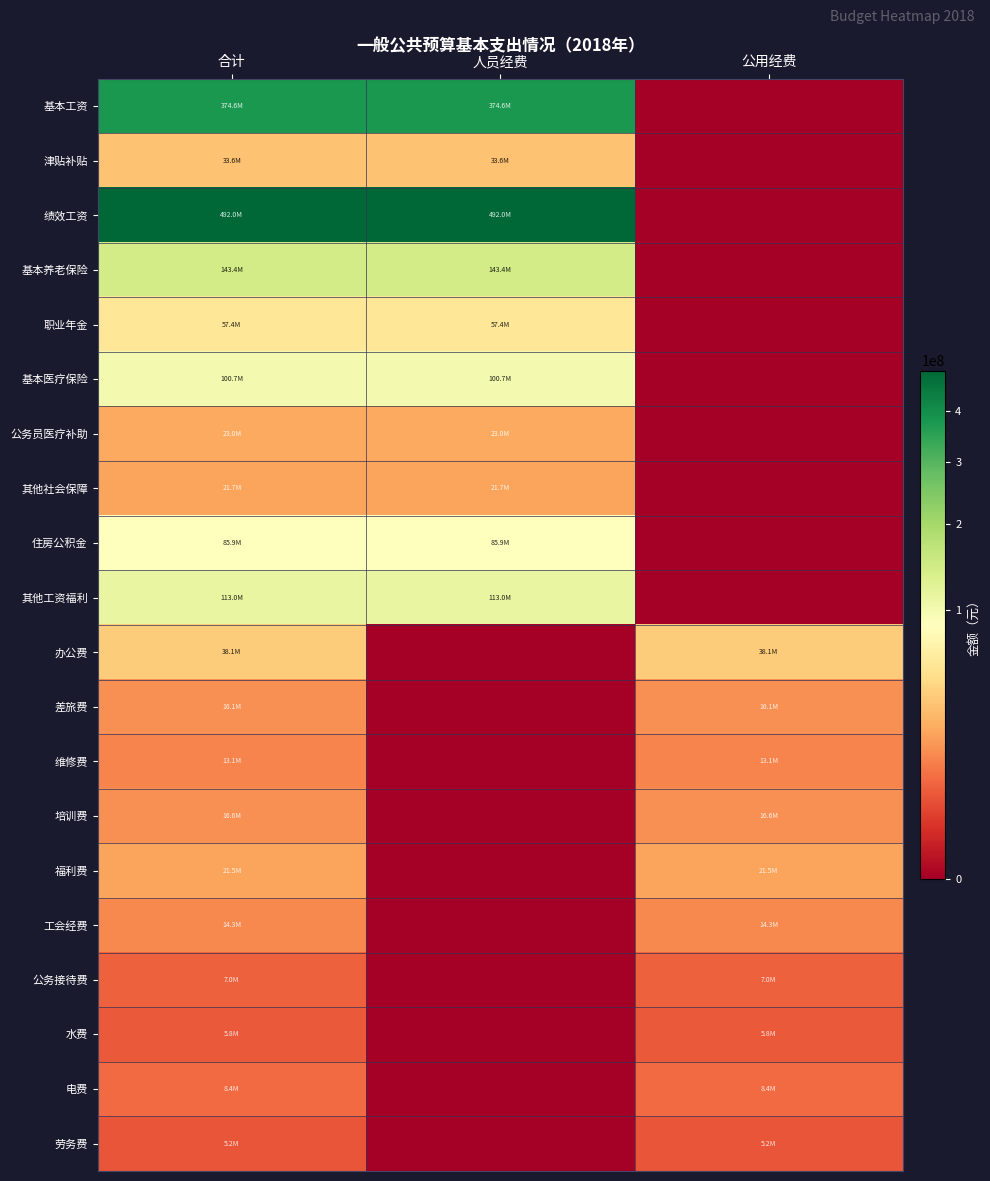

What is the total value across all series at 公用经费?

146072196.7